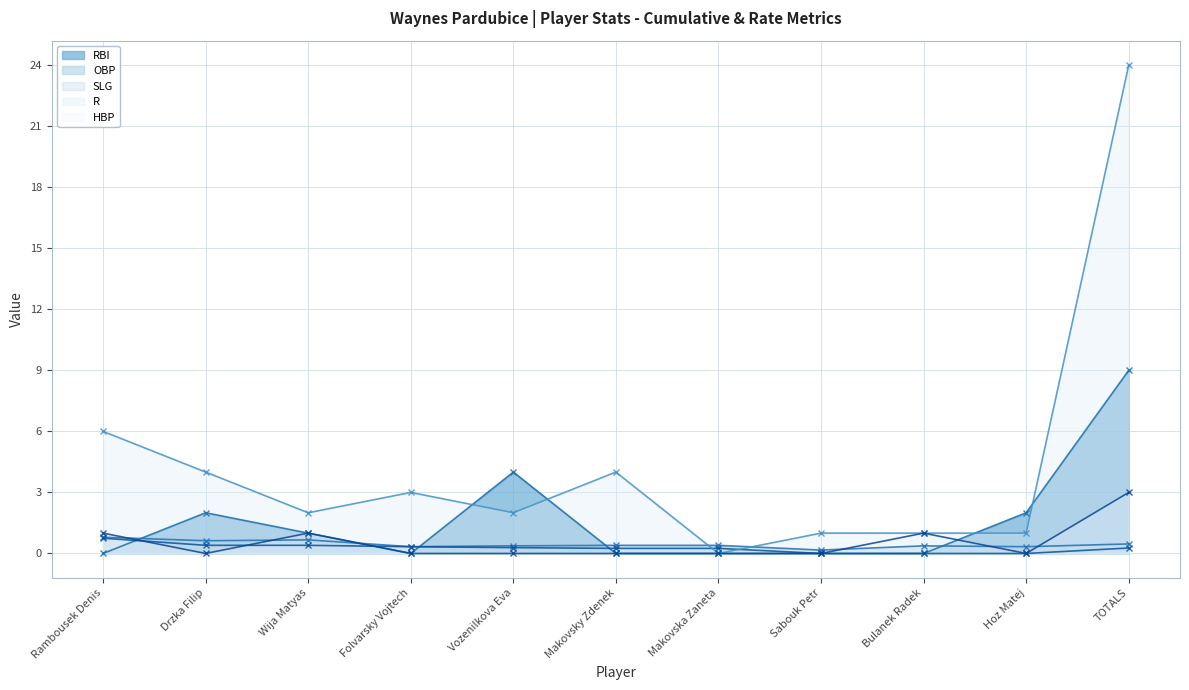

What is the difference between the highest and lowest values at Folvarsky Vojtech?

3.0